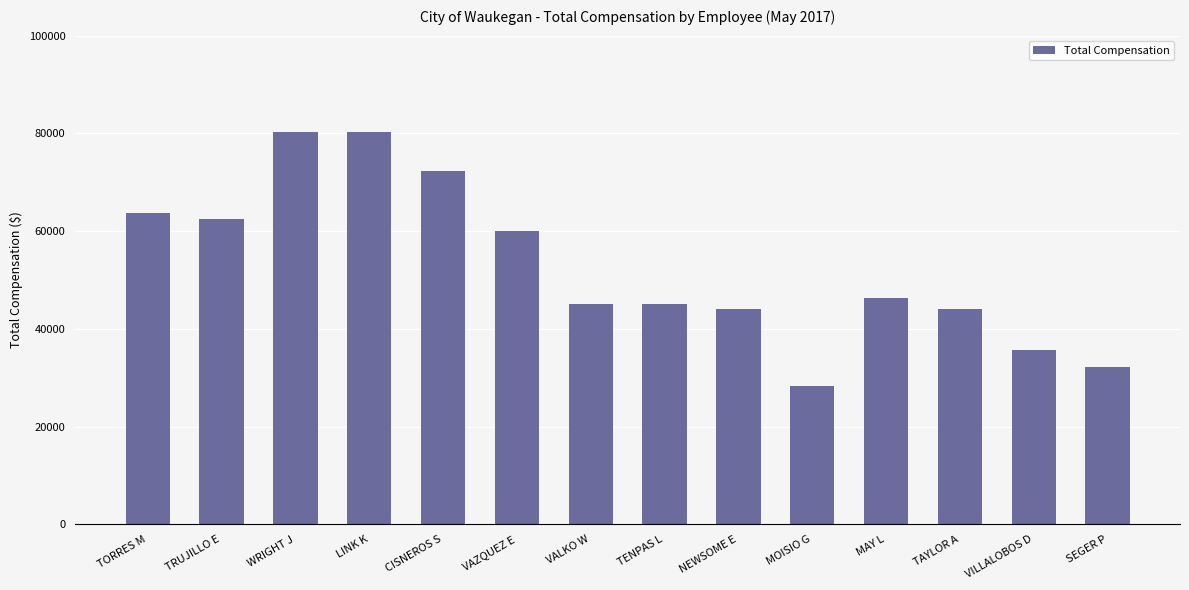

True or false: the data shows 122415.3 at WRIGHT J.

False